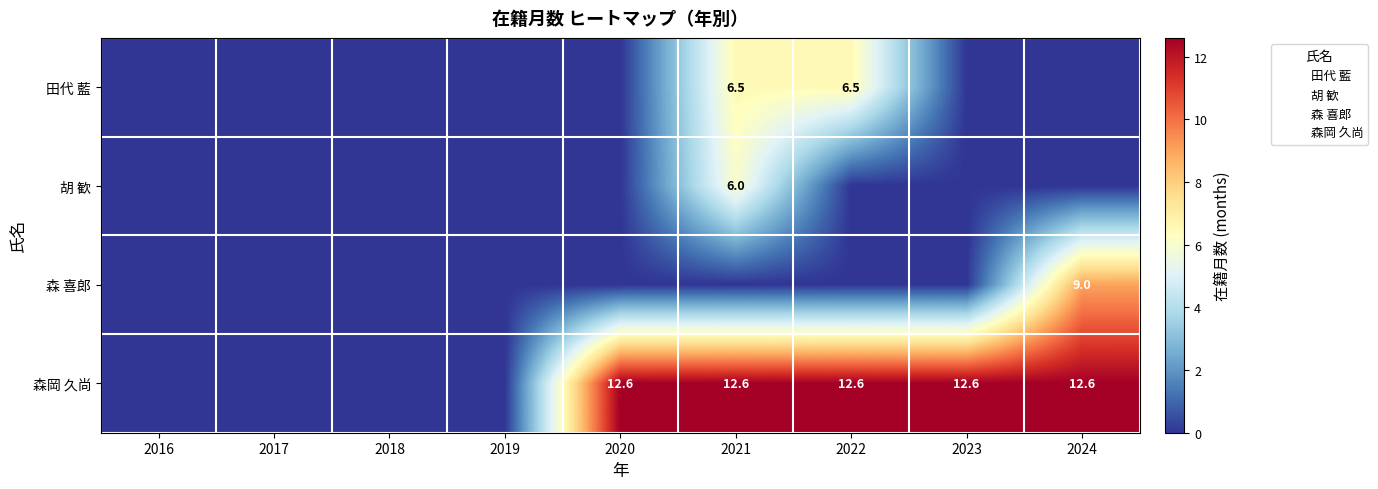

List the series in order of their peak value, highest first.

森岡 久尚, 森 喜郎, 田代 藍, 胡 歓